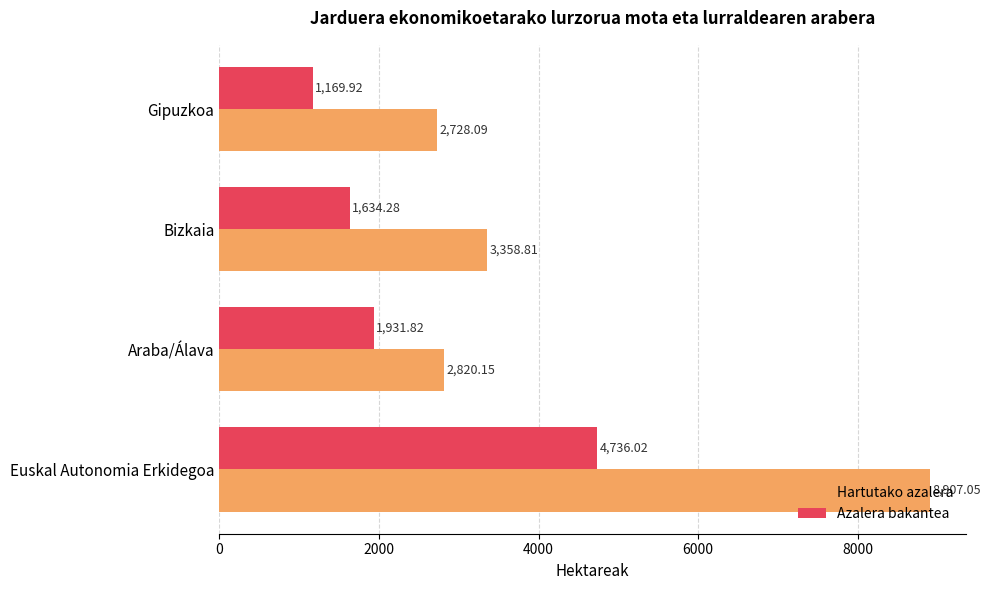

What is the difference between the second highest and second lowest values in the Hartutako azalera series?

538.7